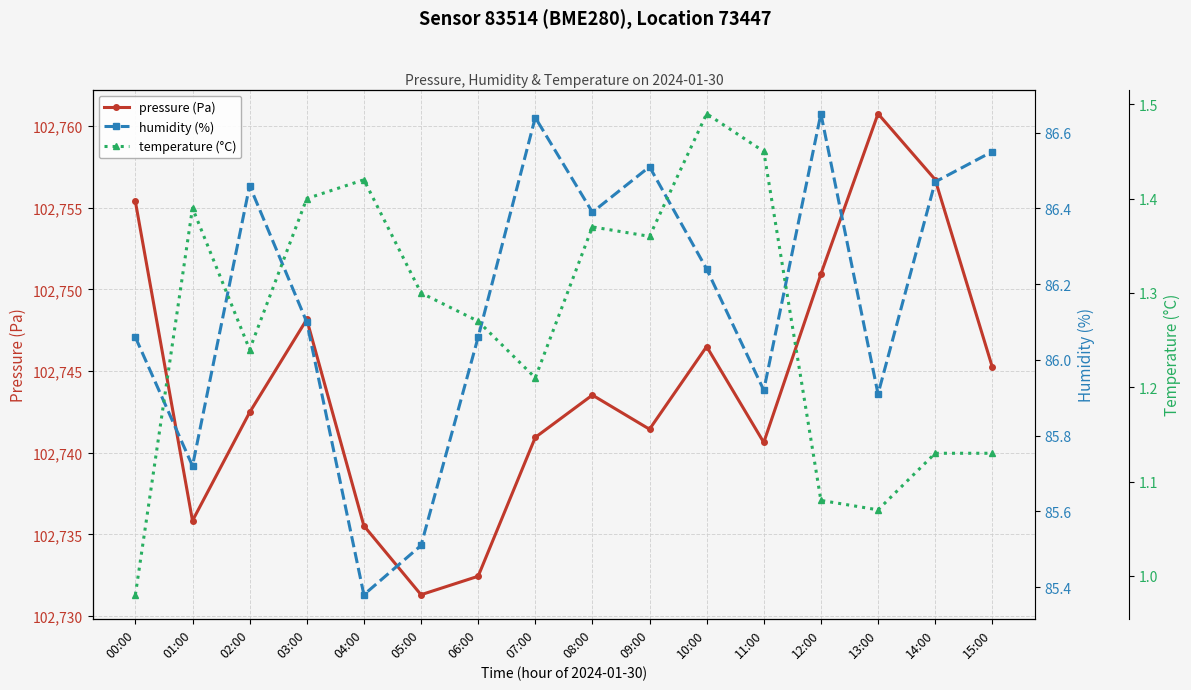

What are all the series names shown in the legend?

pressure (Pa), humidity (%), temperature (°C)